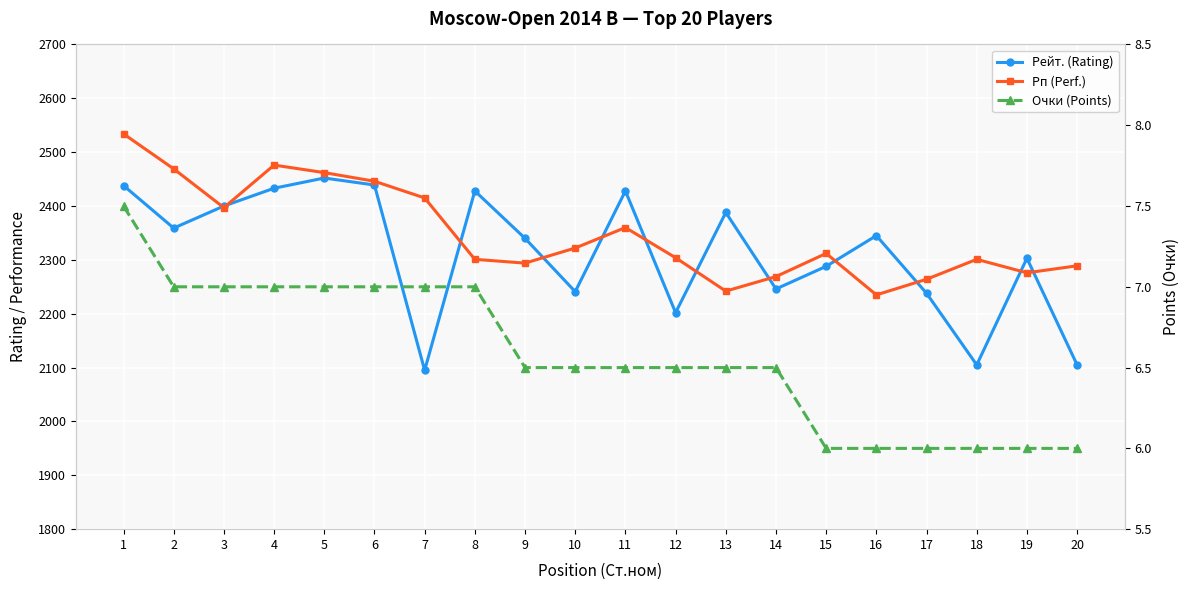

What is the spread (max minus min) of values at 9?

2333.5